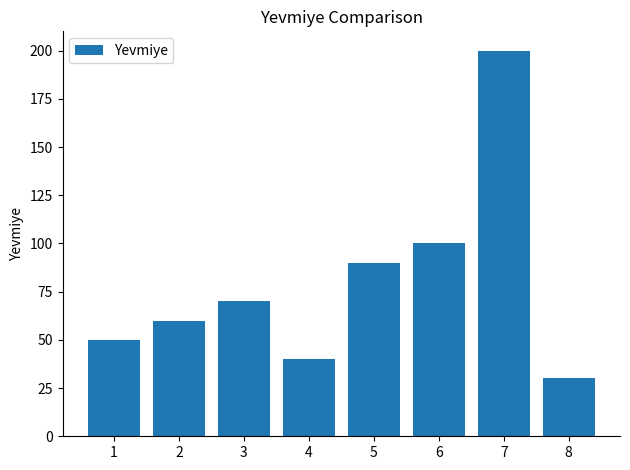

Reading right to left, transcribe all the data shown in this chart.

8=30	7=200	6=100	5=90	4=40	3=70	2=60	1=50